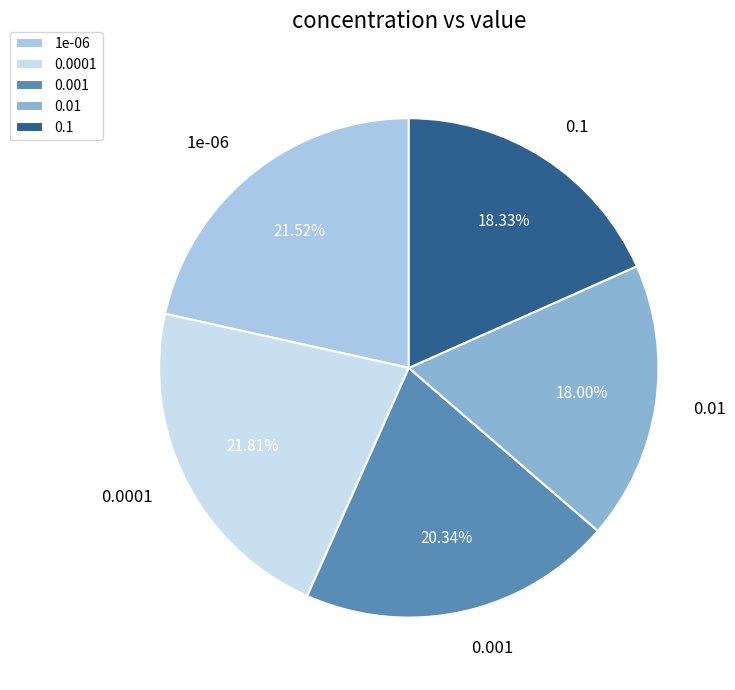

Combined, do 0.001 and 1e-06 account for over 50%?

No